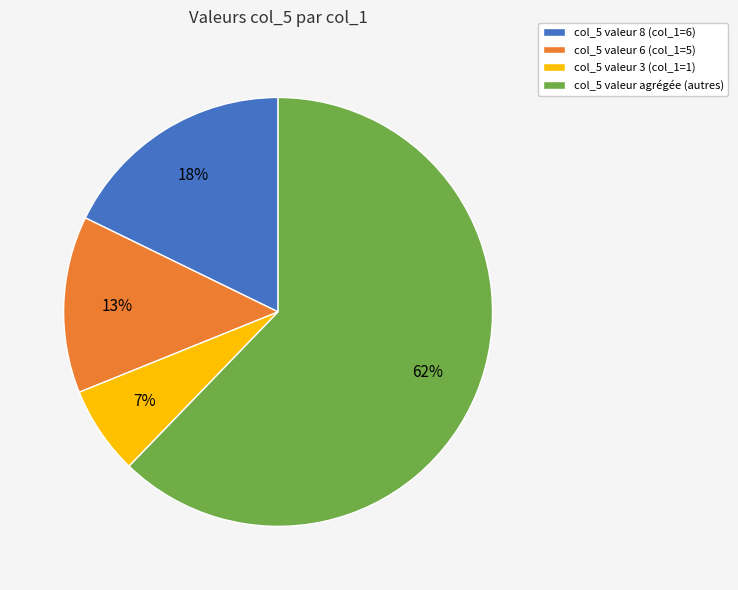

Count the number of slices in the pie.

4